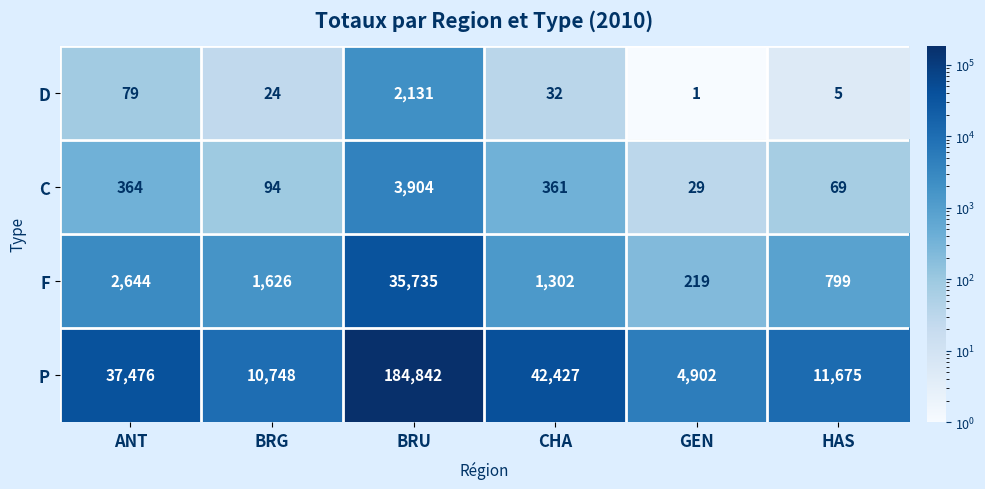

What is the highest value of the C series?

3904